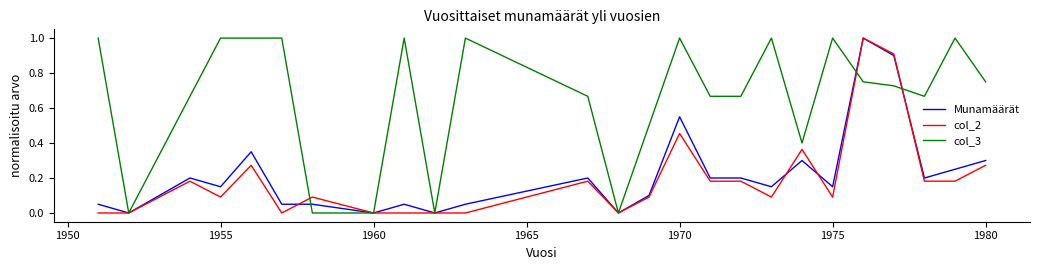

Which series has the largest total across all categories?

col_3